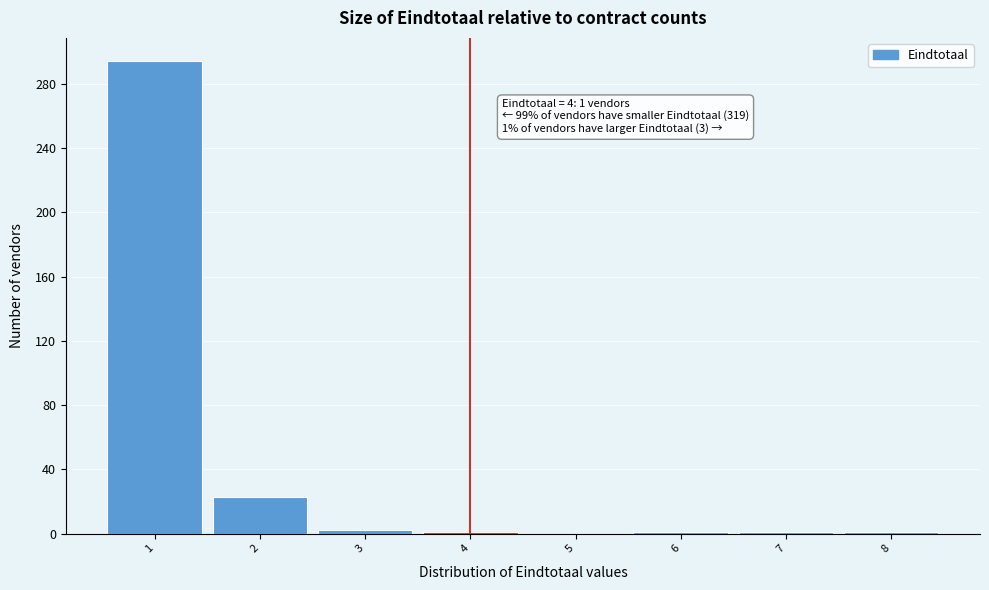

Over which range of the x-axis is the bar tallest?

0.5 to 1.5